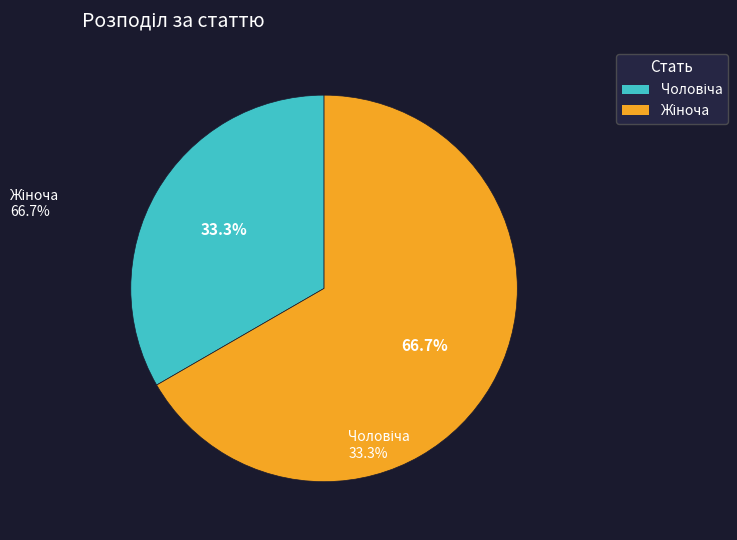

Is there a majority slice in this chart?

Yes